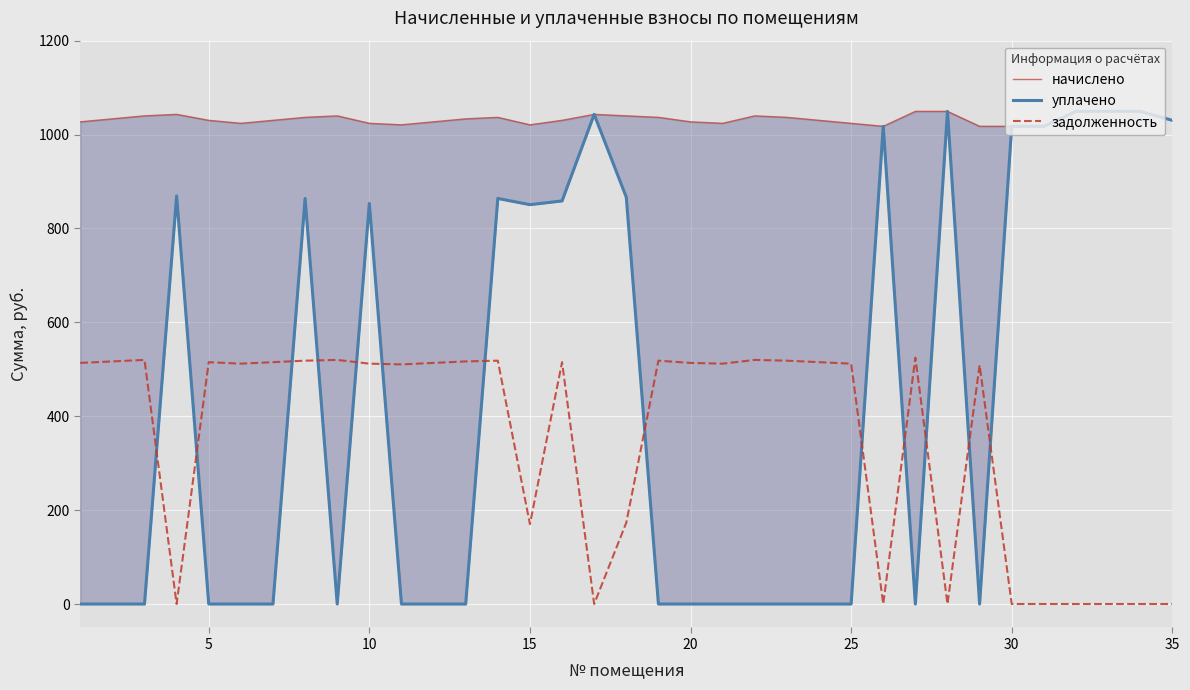

What is the difference between the maximum and minimum values in the задолженность series?

524.7